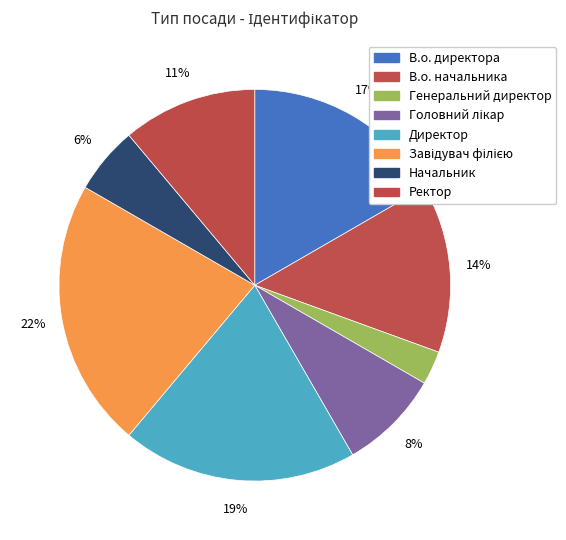

What is the ratio of the value at Генеральний директор to the value at Начальник?

0.5